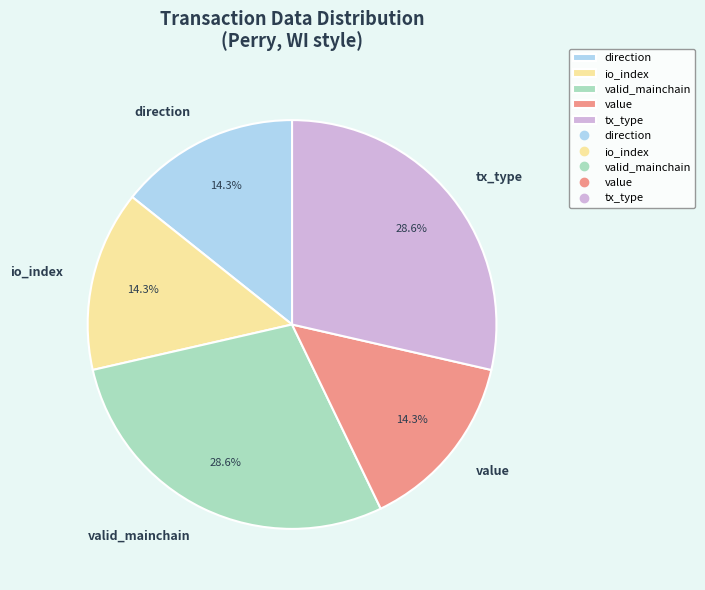

Approximately how many times larger is the value at tx_type compared to value?

2.0